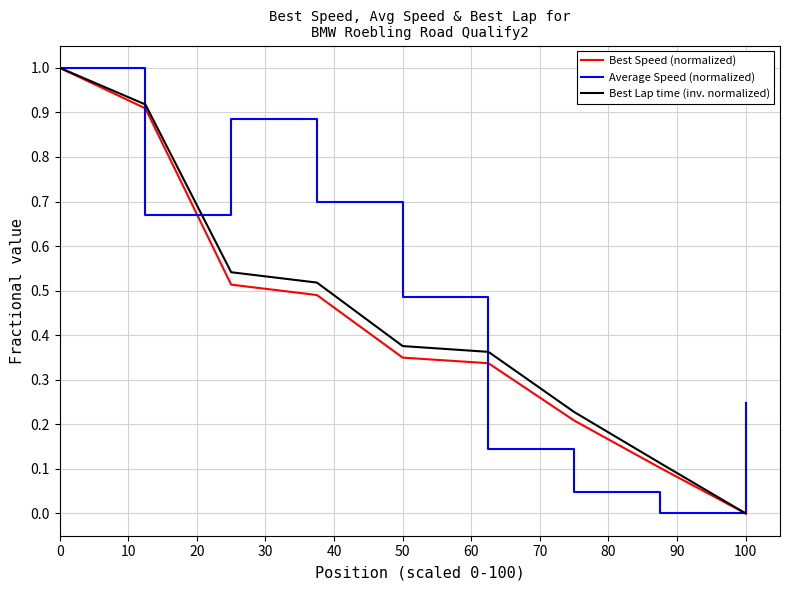

What is the maximum value shown in the chart?

1.0